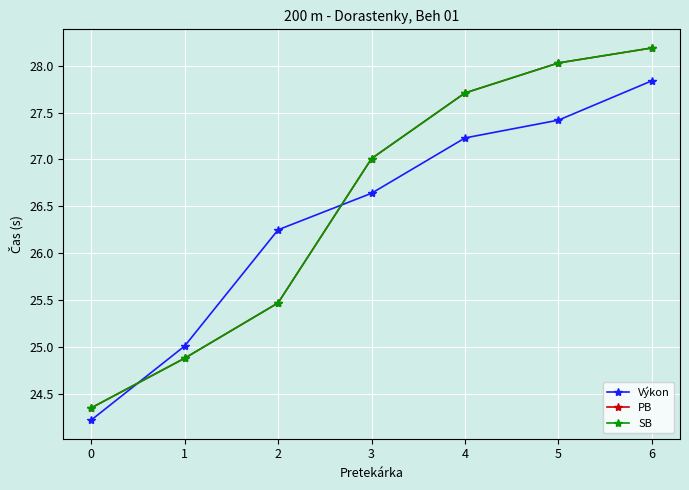

Does the chart have visible grid lines?

Yes